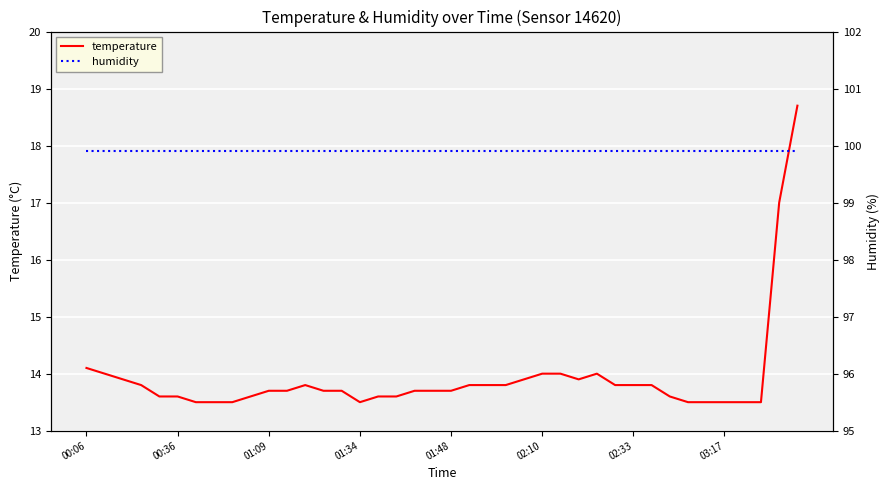

Is this an area chart (filled region under the line)?

No